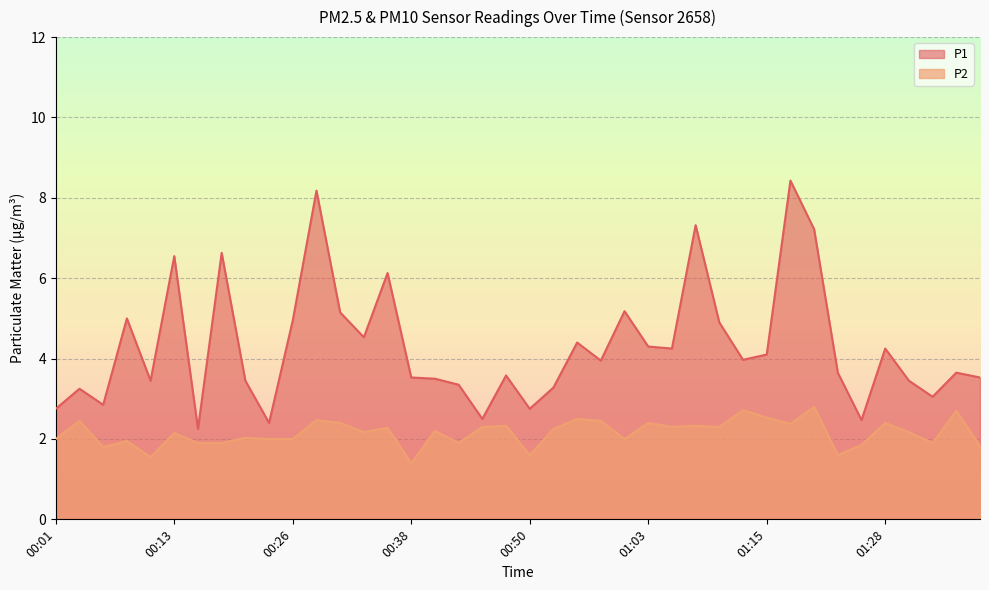

Rank the series by their average value, from highest to lowest.

P1, P2